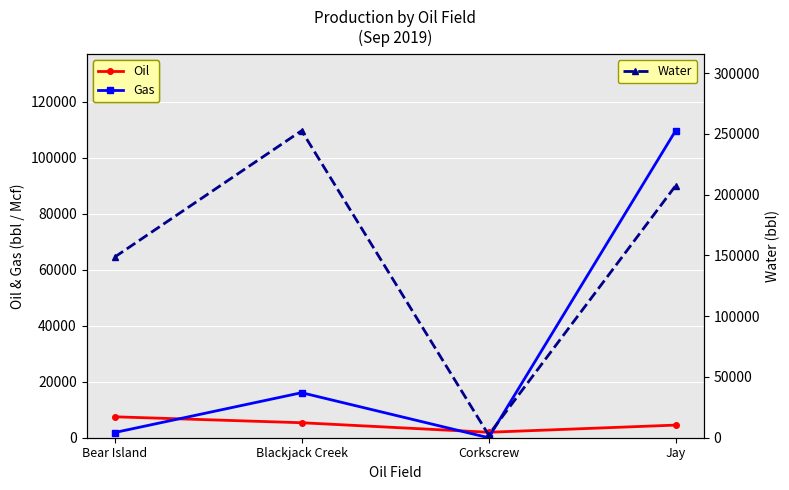

Reading left to right, what are all the values shown in this chart?

Oil: 7477	5353	1950	4508
Gas: 1842	16081	0	109646
Water: 148609	252643	2302	207387